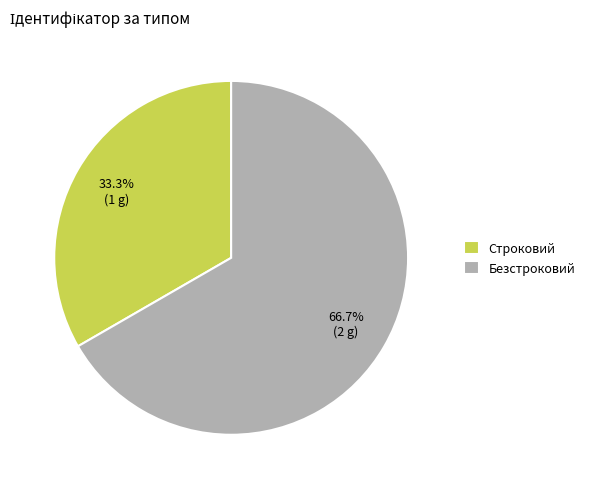

True or false: Безстроковий accounts for 67% of the total.

True